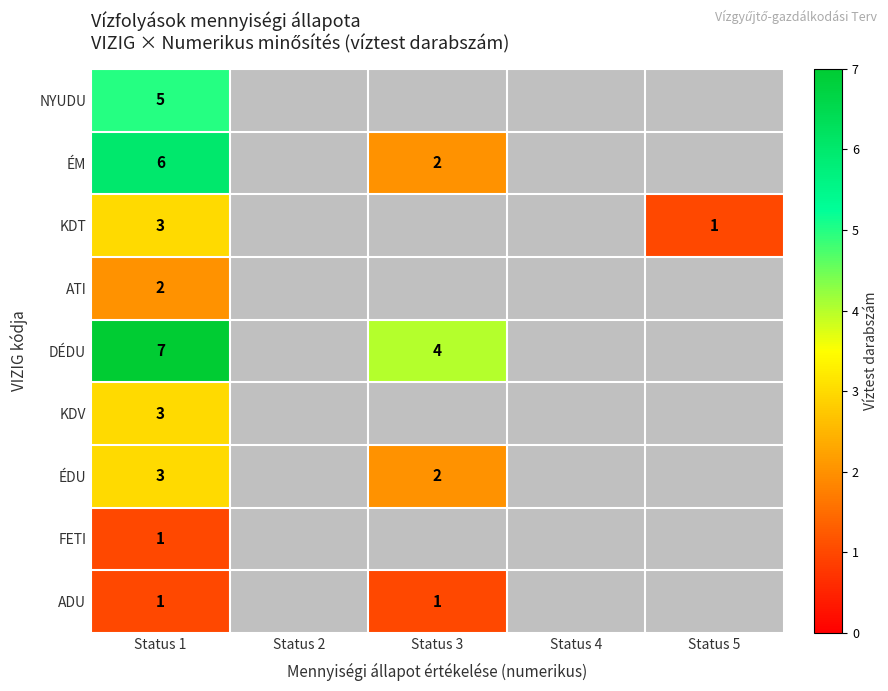

The value of KDT at Status 5 is 1. True or false?

True